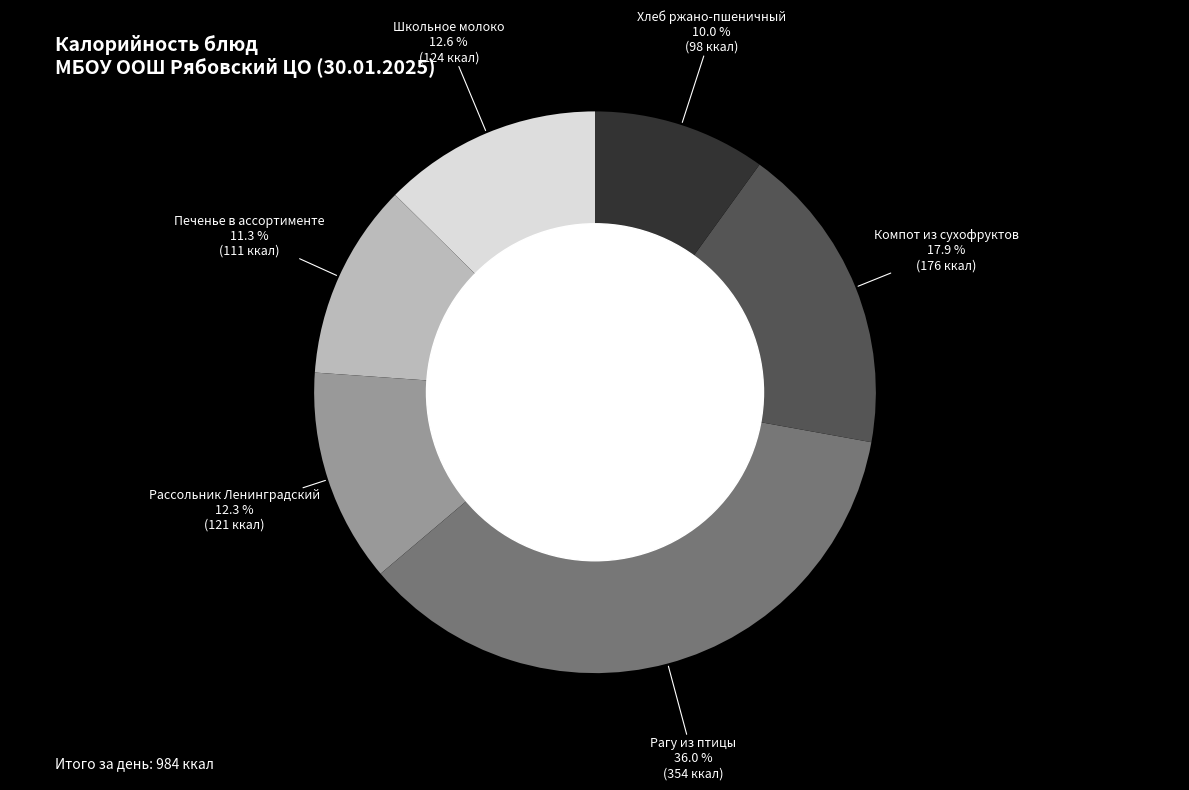

To the nearest percent, what portion does Рассольник Ленинградский represent?

12%